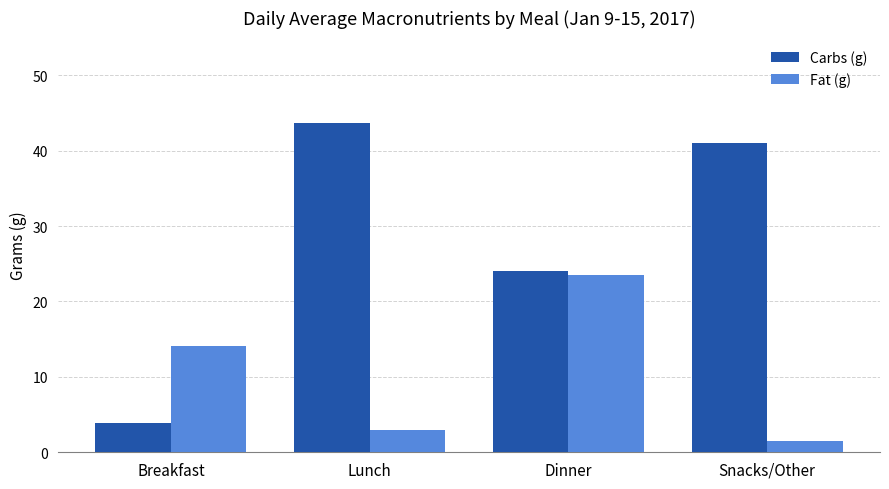

Reading right to left, transcribe all the data shown in this chart.

Carbs (g): Snacks/Other=41.0	Dinner=24.0	Lunch=43.7	Breakfast=3.9
Fat (g): Snacks/Other=1.5	Dinner=23.5	Lunch=3.0	Breakfast=14.1